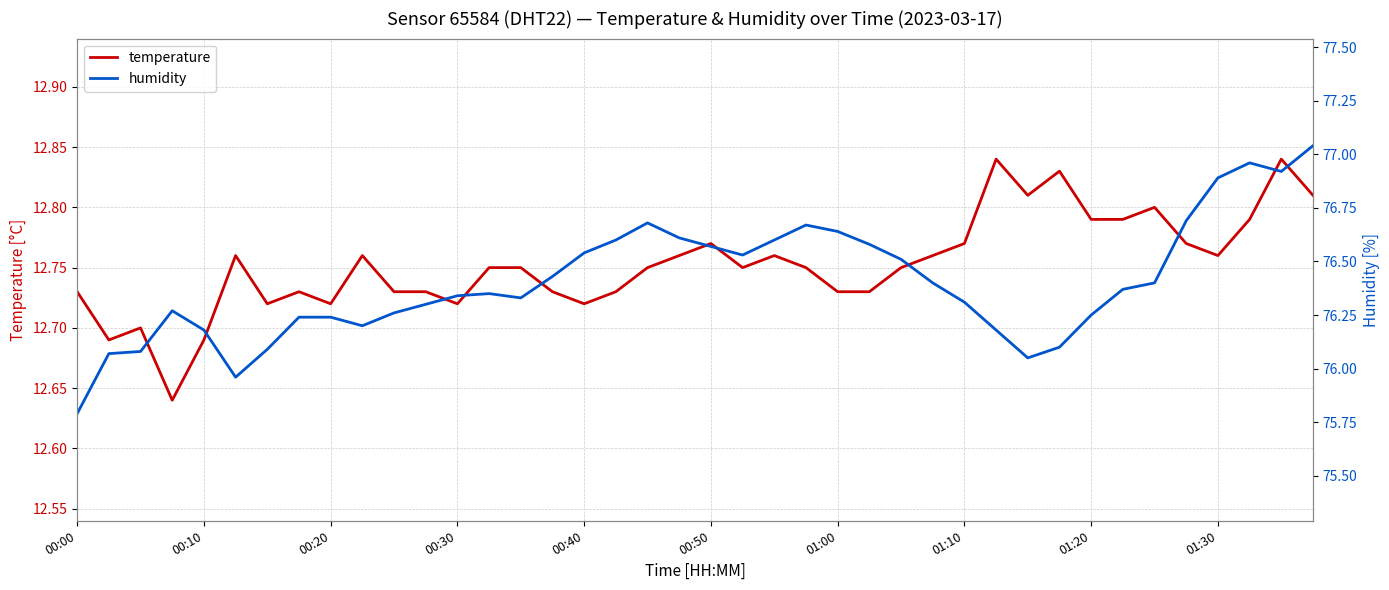

What is the approximate value of humidity at 00:00?

75.8